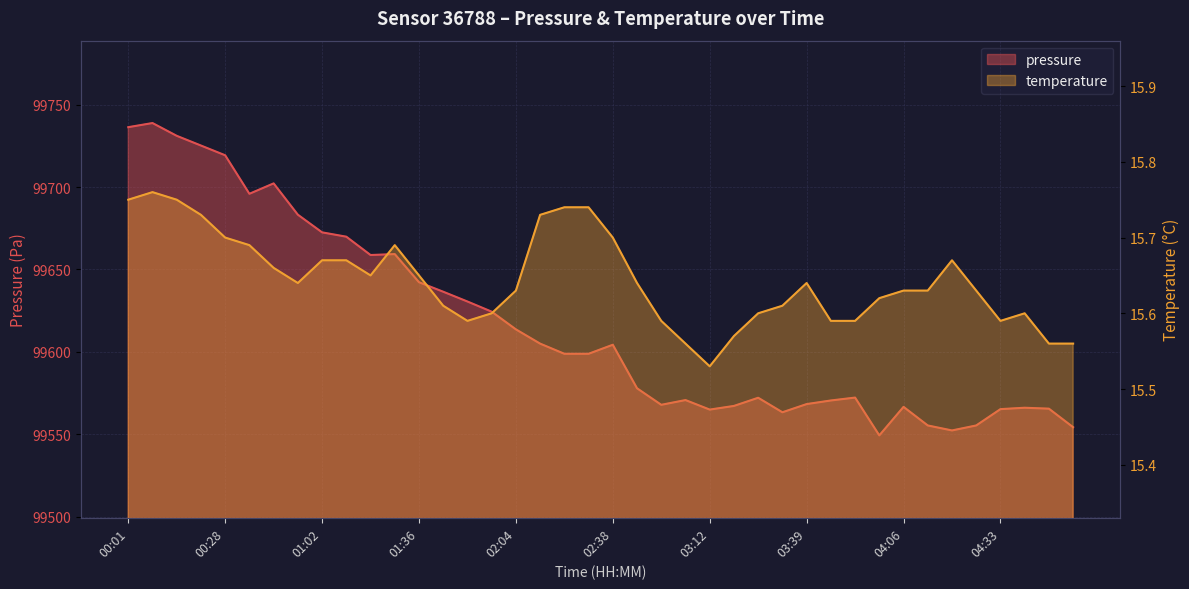

What is the value of the pressure point at the 34th from the left?

99555.3